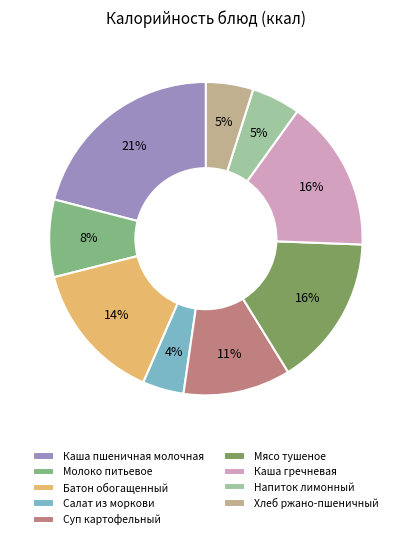

The Напиток лимонный slice represents 5% of the pie. True or false?

True